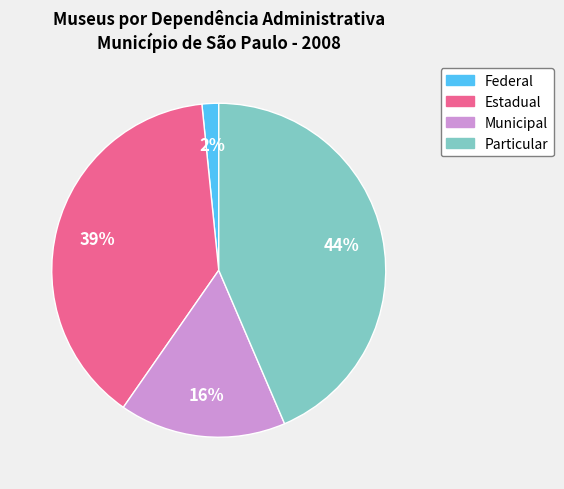

What percentage is the Federal slice, to the nearest percent?

2%